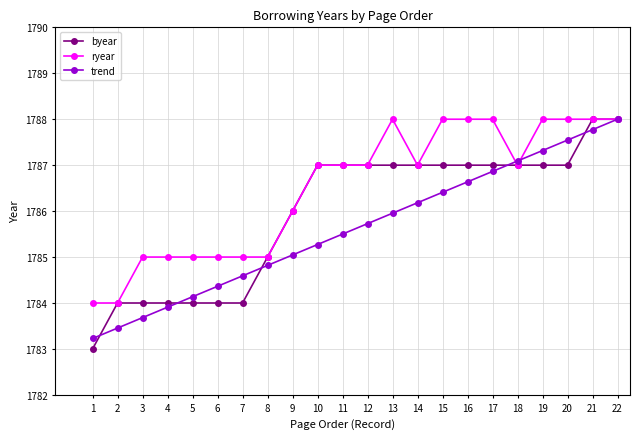

What is the difference between the highest and lowest values at 12?

1.3